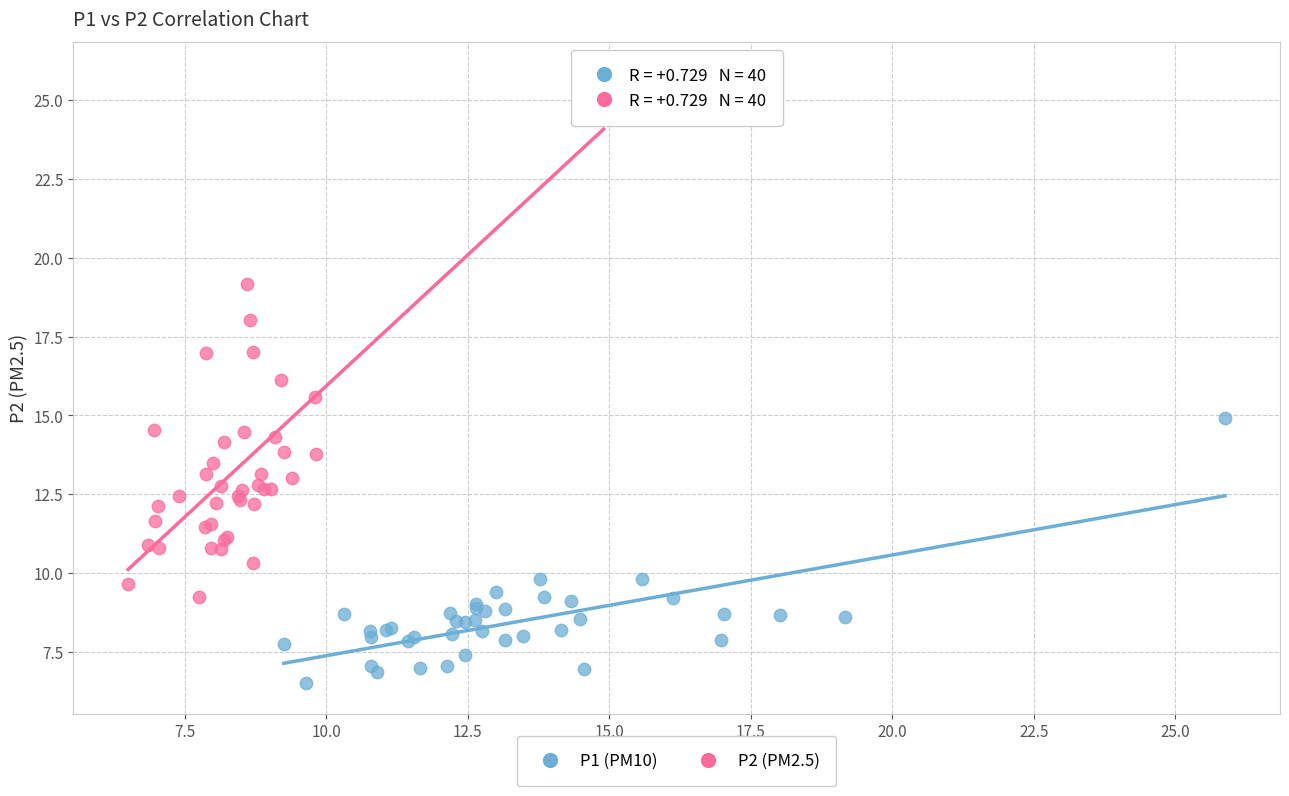

What are all the series names shown in the legend?

P1 (PM10), P2 (PM2.5)